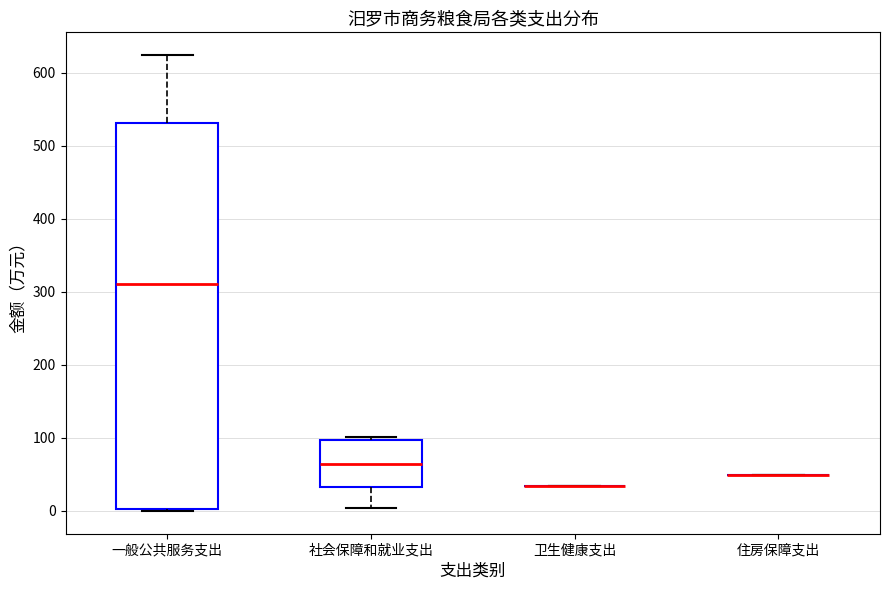

Which box is the tallest, from its lower edge to its upper edge?

一般公共服务支出